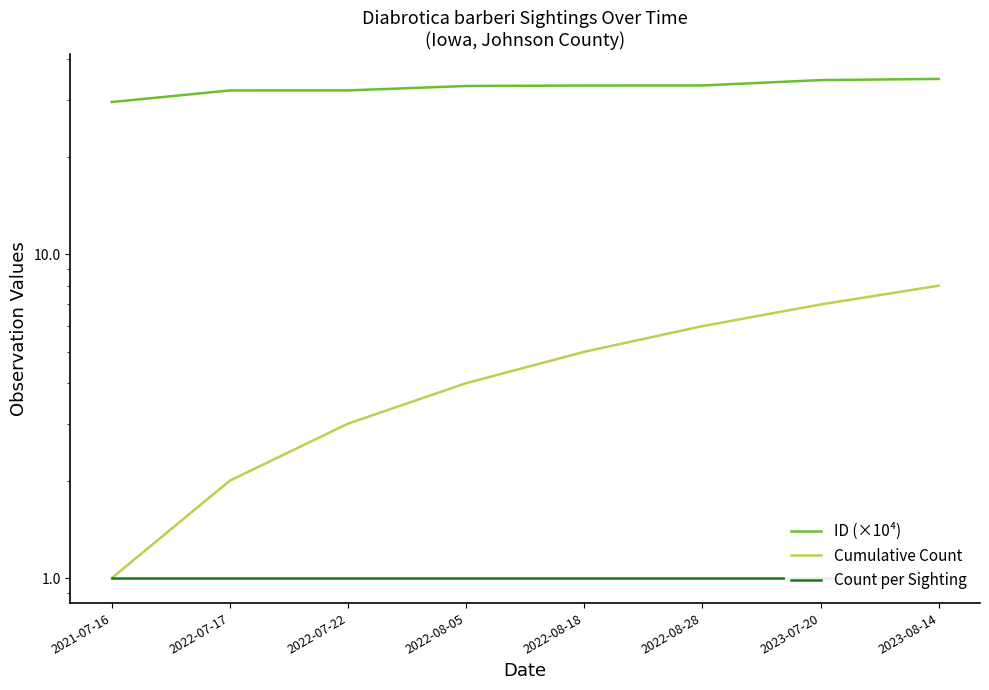

What is the difference between the ID (×10⁴) values at 2023-08-14 and 2022-07-17?

2.7